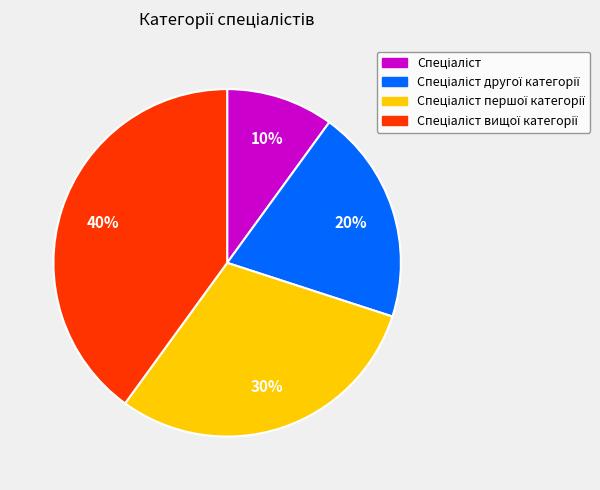

To the nearest percent, what is the average slice percentage?

25%